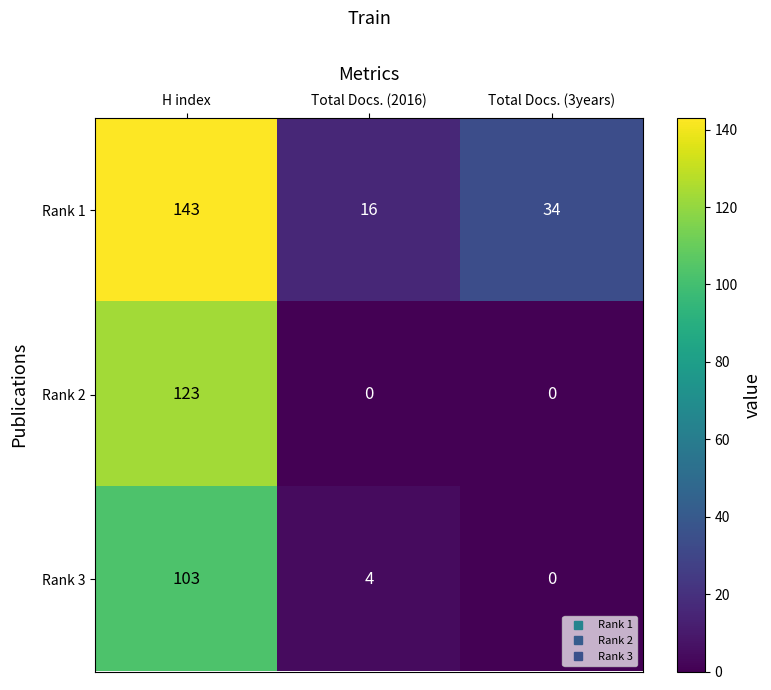

Count the number of data series in this chart.

3